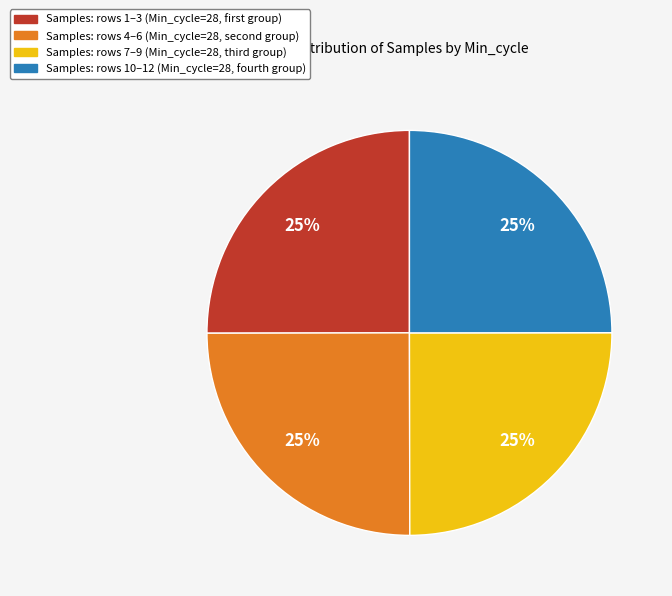

How many slices are in this pie chart?

4